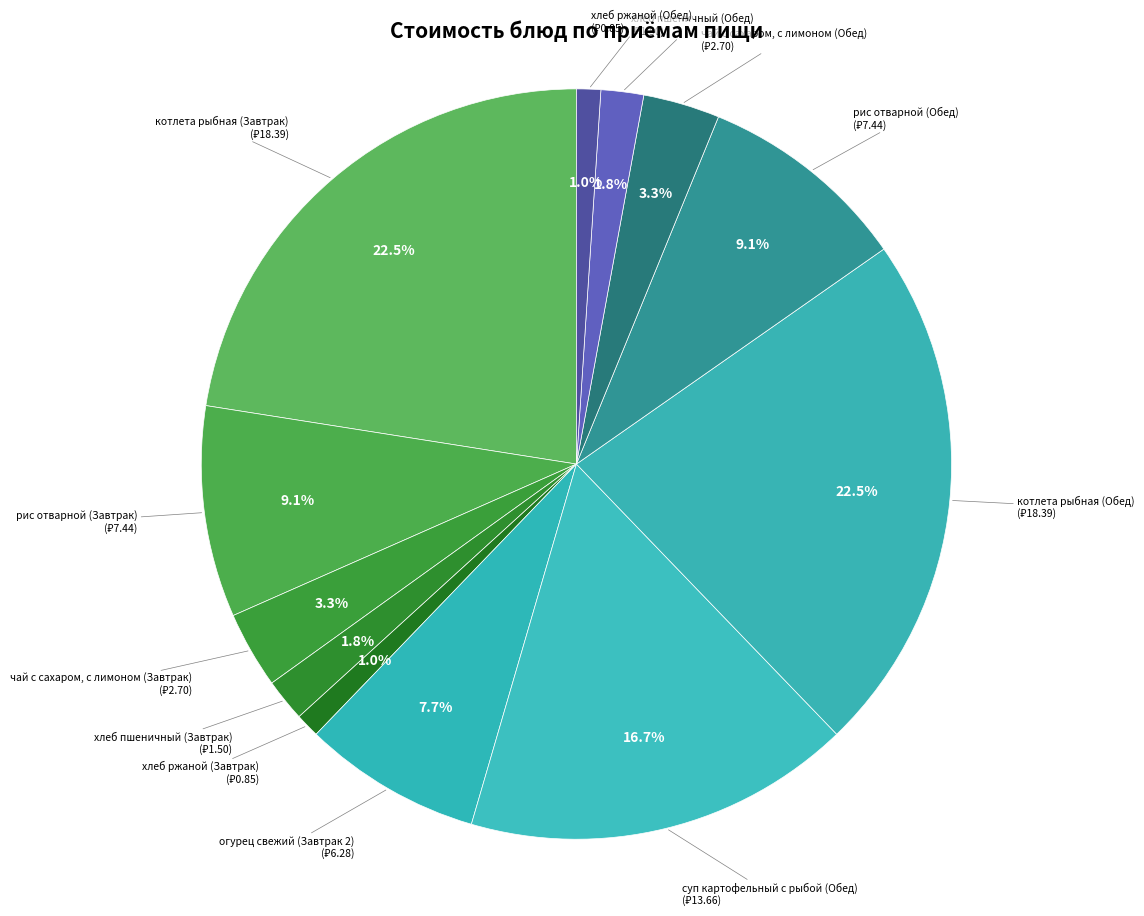

What is the smallest slice in the pie chart?

хлеб ржаной (Завтрак)